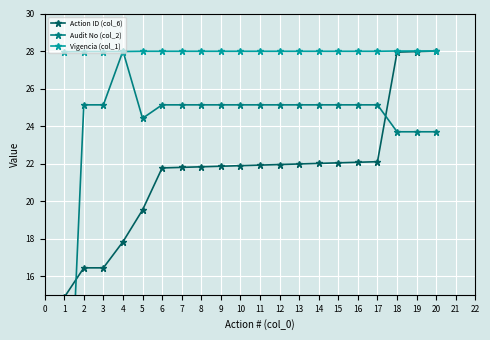

True or false: Action ID (col_6) and Vigencia (col_1) cross at least once.

False